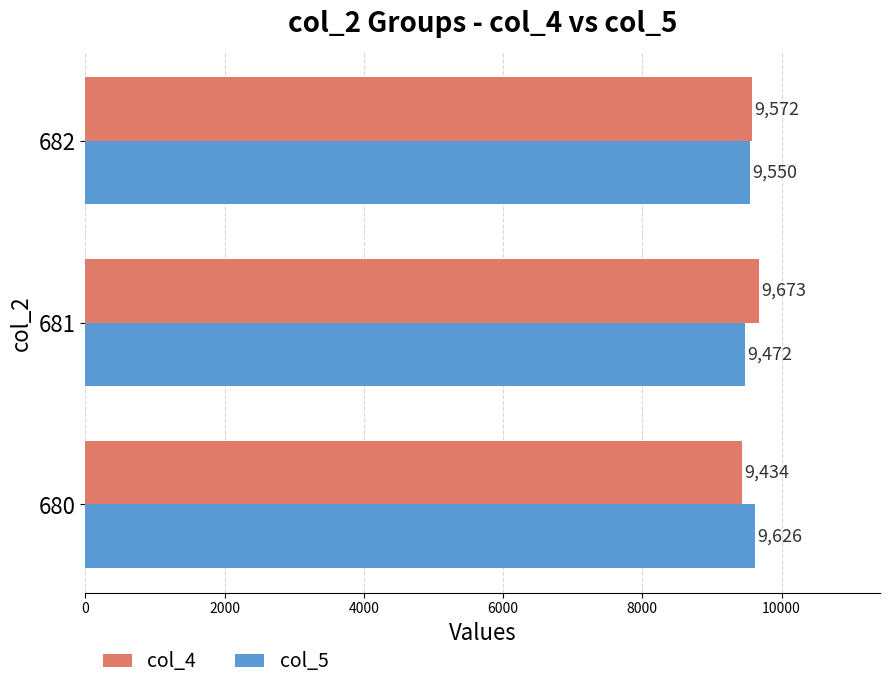

Count the number of data series in this chart.

2